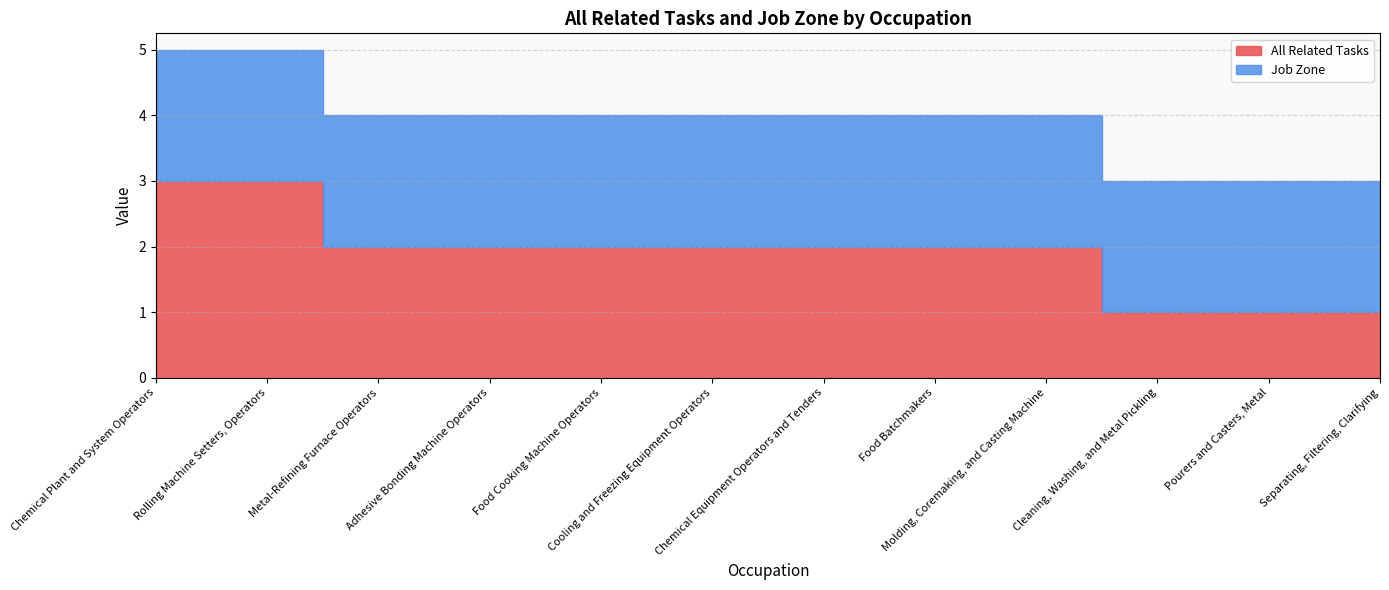

What position from the right is Cooling and Freezing Equipment Operators?

7